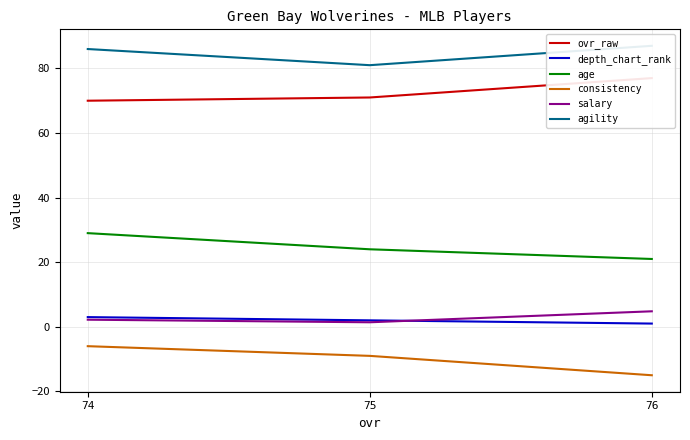

At 75, list the series in order from smallest to largest.

consistency, salary, depth_chart_rank, age, ovr_raw, agility